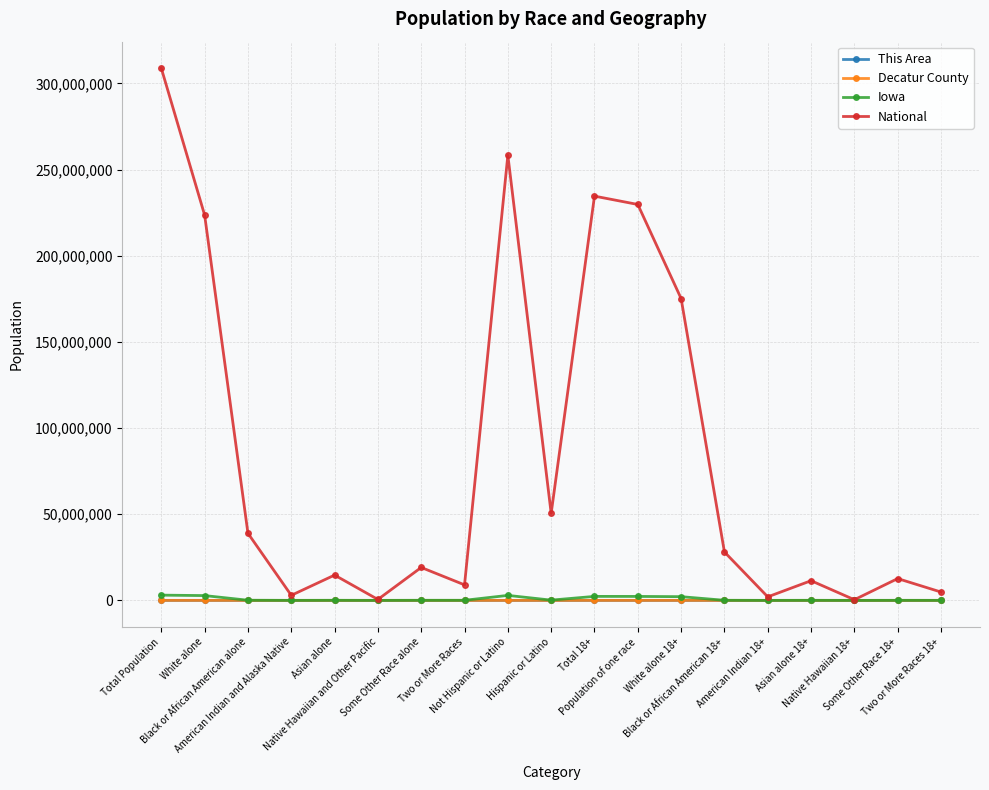

How many interior local valleys does the National series have?

6